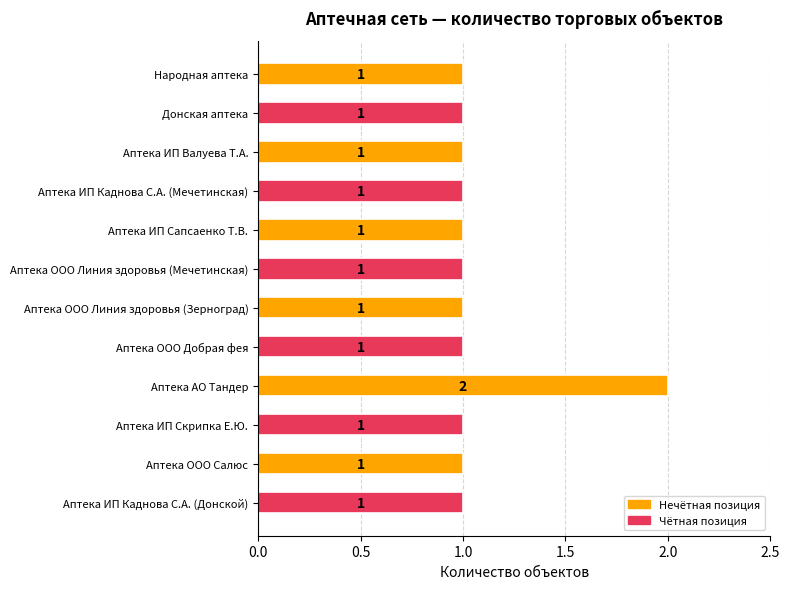

Which has a higher value, Аптека ИП Скрипка Е.Ю. or Аптека АО Тандер?

Аптека АО Тандер